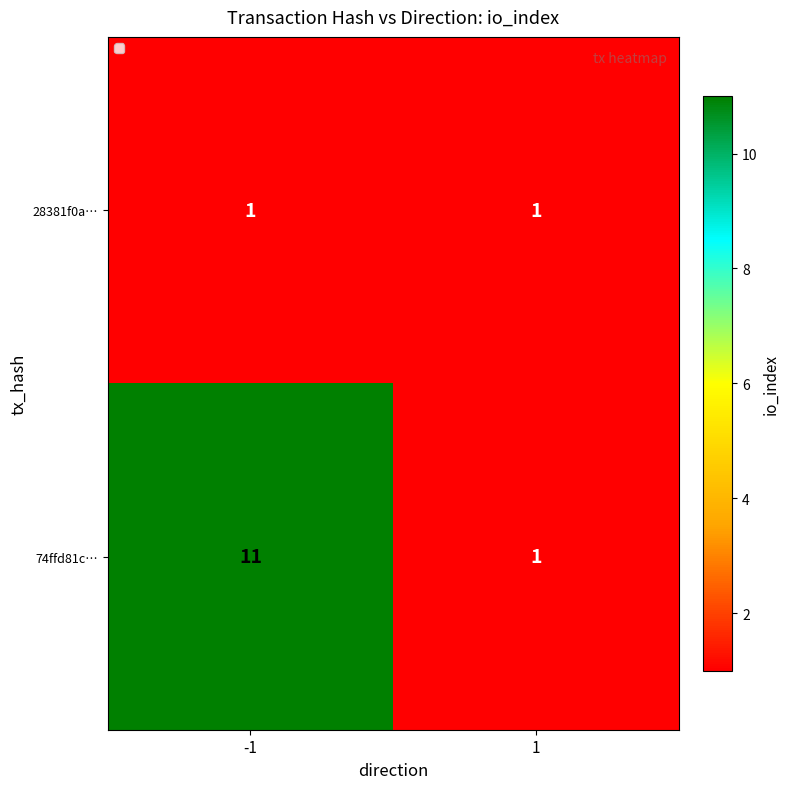

Count the number of data series in this chart.

2